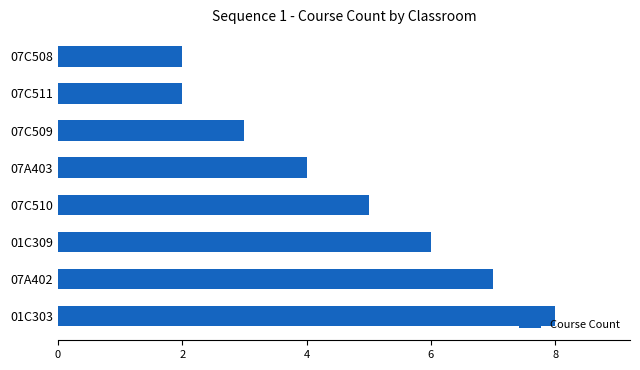

How many data points does each series have?

8